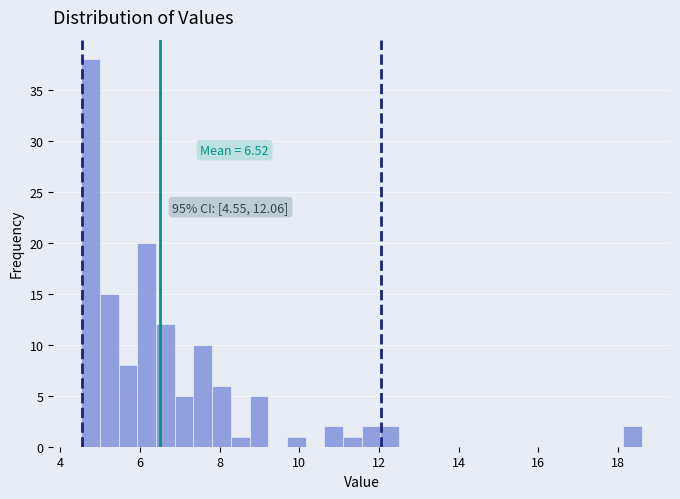

Around what value on the x-axis is the tallest bar? Give the approximate position of its centre, as read against the axis.

4.8